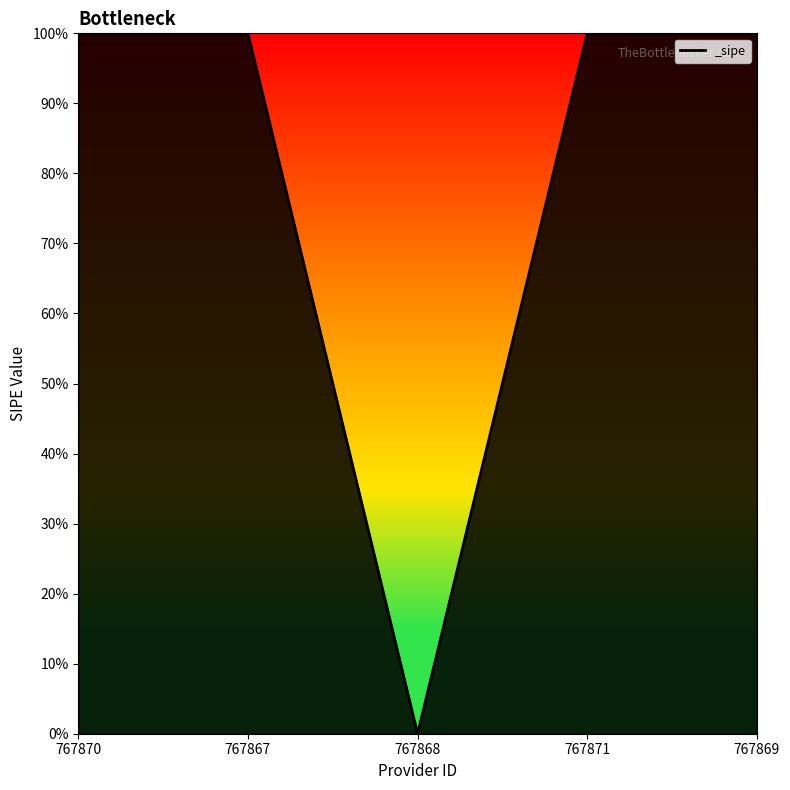

The value at 767871 is 2. True or false?

False